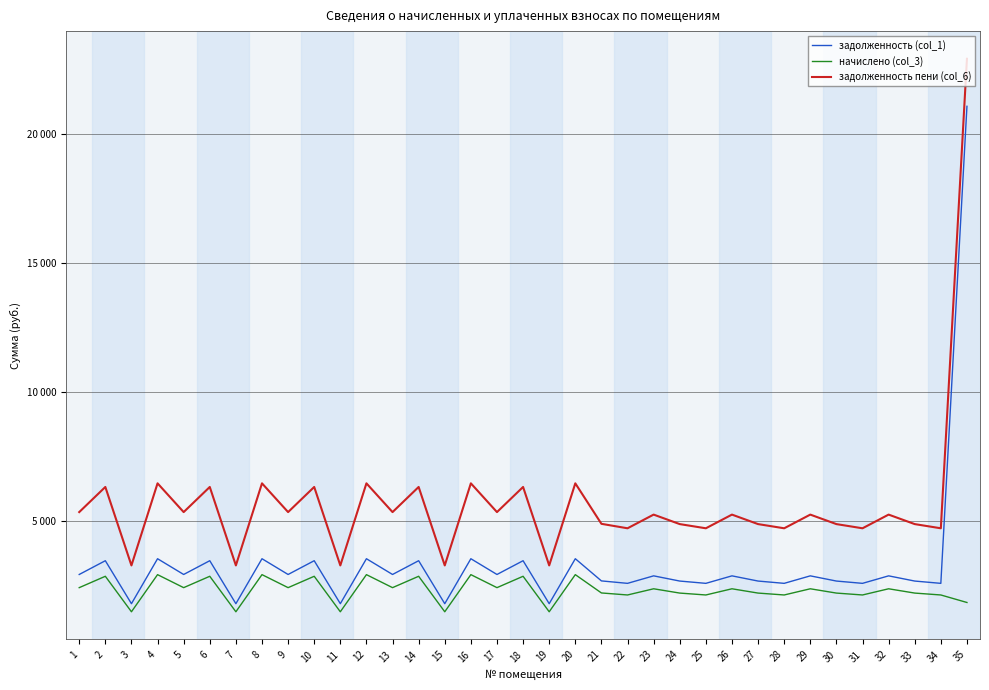

What is the sum of all задолженность пени (col_6) values?

198890.7